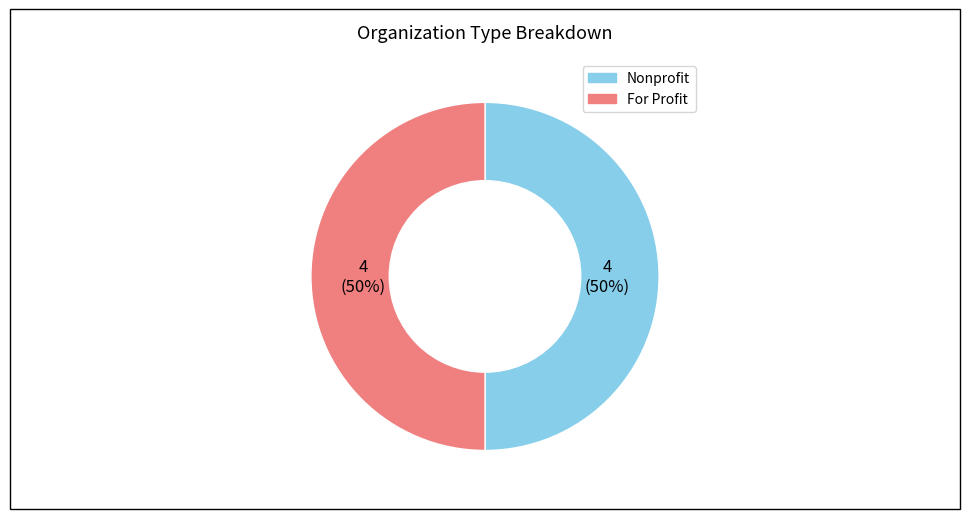

To the nearest percent, what is the average slice percentage?

50%